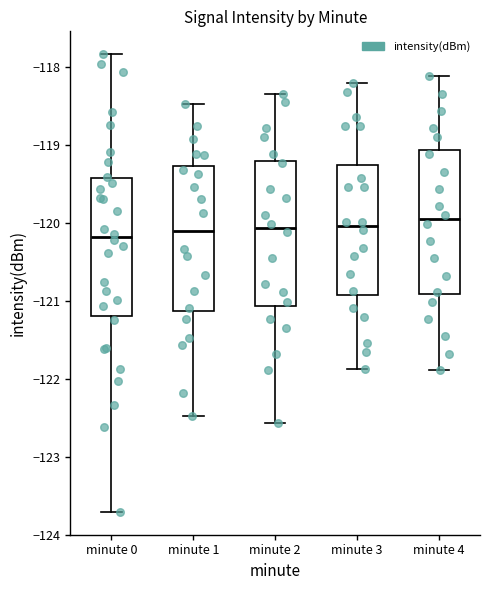

Where does the median line of the box for minute 0 sit on the y-axis? The values are not printed on the chart, so give them approximately, as read against the axis.

-120.2